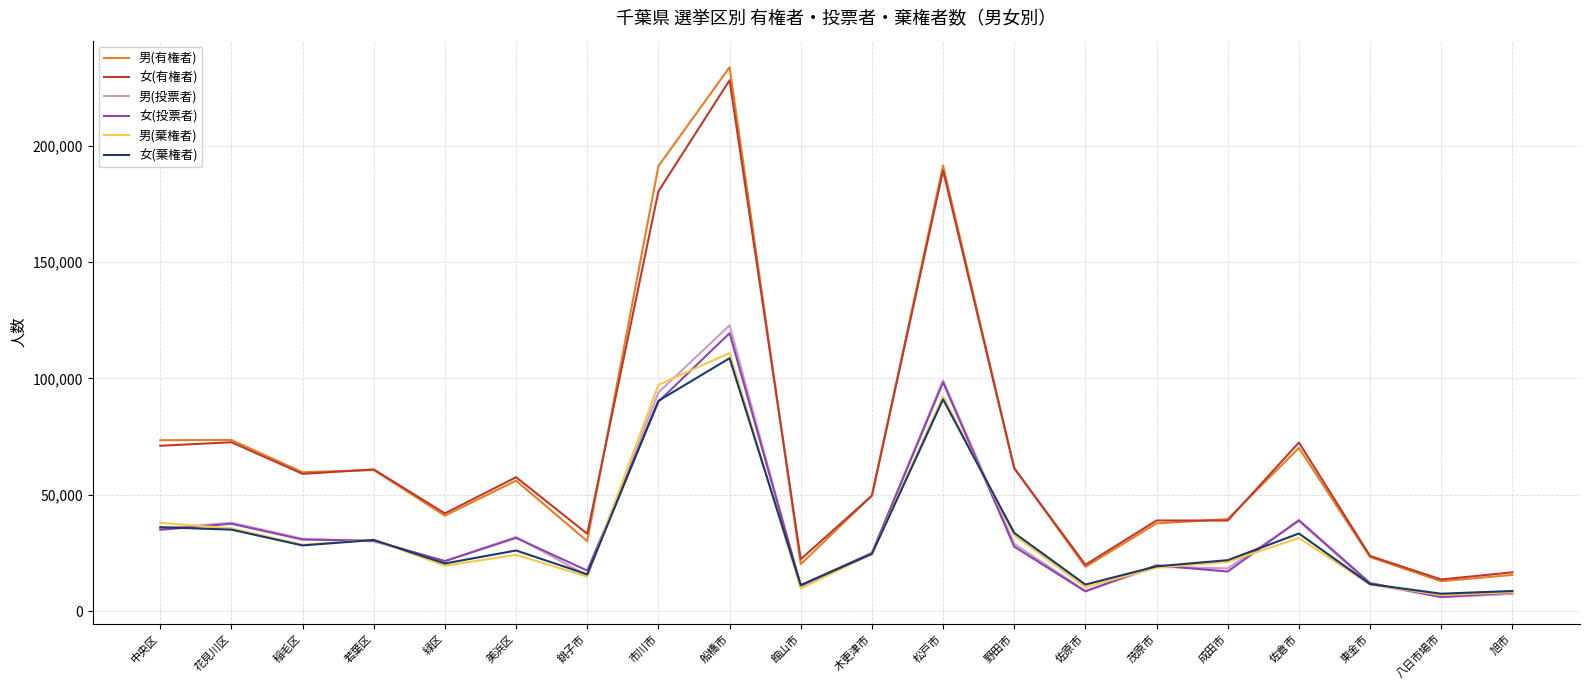

At which category is the sum across all series the highest?

船橋市